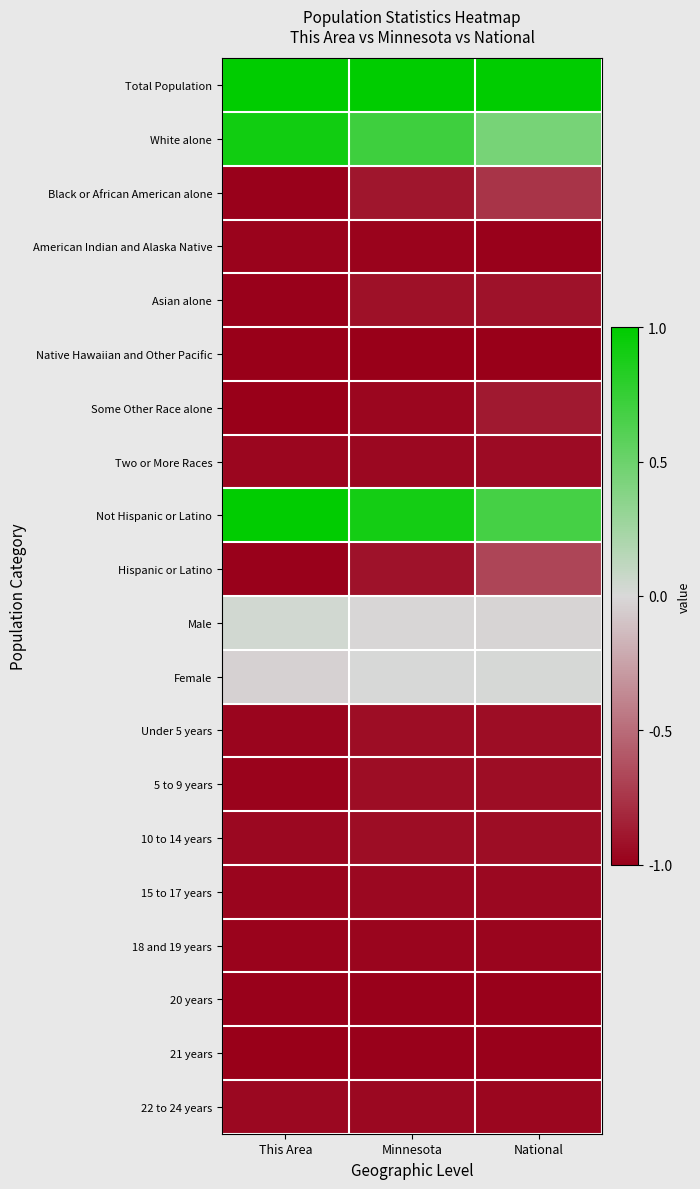

Reading left to right, transcribe all the data shown in this chart.

Total Population: This Area=1.0	Minnesota=1.0	National=1.0
White alone: This Area=0.9	Minnesota=0.7	National=0.4
Black or African American alone: This Area=-1.0	Minnesota=-0.9	National=-0.8
American Indian and Alaska Native: This Area=-1.0	Minnesota=-1.0	National=-1.0
Asian alone: This Area=-1.0	Minnesota=-0.9	National=-0.9
Native Hawaiian and Other Pacific: This Area=-1.0	Minnesota=-1.0	National=-1.0
Some Other Race alone: This Area=-1.0	Minnesota=-1.0	National=-0.9
Two or More Races: This Area=-1.0	Minnesota=-1.0	National=-0.9
Not Hispanic or Latino: This Area=1.0	Minnesota=0.9	National=0.7
Hispanic or Latino: This Area=-1.0	Minnesota=-0.9	National=-0.7
Male: This Area=0.0	Minnesota=-0.0	National=-0.0
Female: This Area=-0.0	Minnesota=0.0	National=0.0
Under 5 years: This Area=-1.0	Minnesota=-0.9	National=-0.9
5 to 9 years: This Area=-1.0	Minnesota=-0.9	National=-0.9
10 to 14 years: This Area=-1.0	Minnesota=-0.9	National=-0.9
15 to 17 years: This Area=-1.0	Minnesota=-1.0	National=-1.0
18 and 19 years: This Area=-1.0	Minnesota=-1.0	National=-1.0
20 years: This Area=-1.0	Minnesota=-1.0	National=-1.0
21 years: This Area=-1.0	Minnesota=-1.0	National=-1.0
22 to 24 years: This Area=-1.0	Minnesota=-1.0	National=-1.0